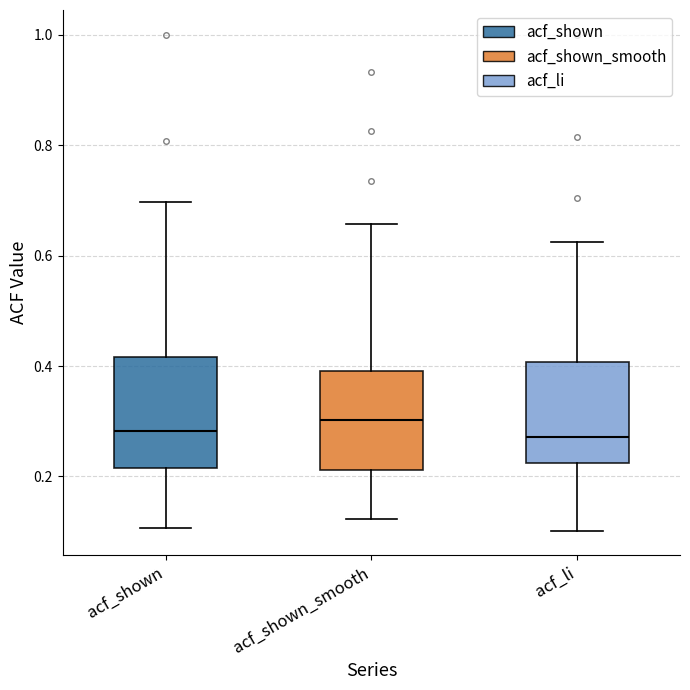

Reading left to right, transcribe this box plot: for each box, give where its median line is, the range the box spans, and where its two whiskers end, as read against the y-axis. The values are not printed on the chart, so give them approximately, as read against the axis.

acf_shown: median 0.28, box 0.22 to 0.42, whiskers 0.10 to 0.70
acf_shown_smooth: median 0.30, box 0.22 to 0.40, whiskers 0.12 to 0.66
acf_li: median 0.28, box 0.22 to 0.40, whiskers 0.10 to 0.62